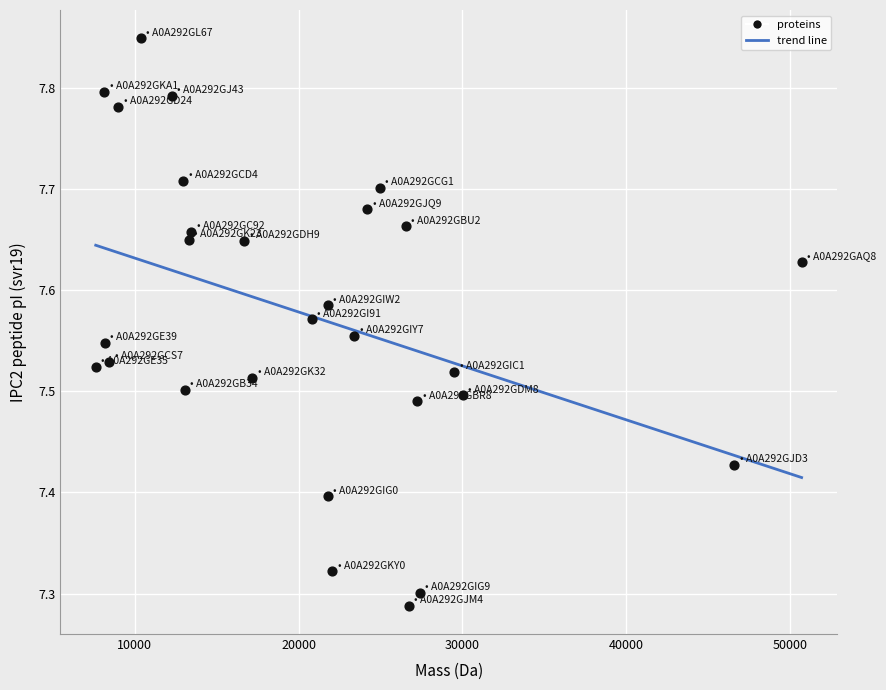

What is the range of Y values (max minus min)?

0.6